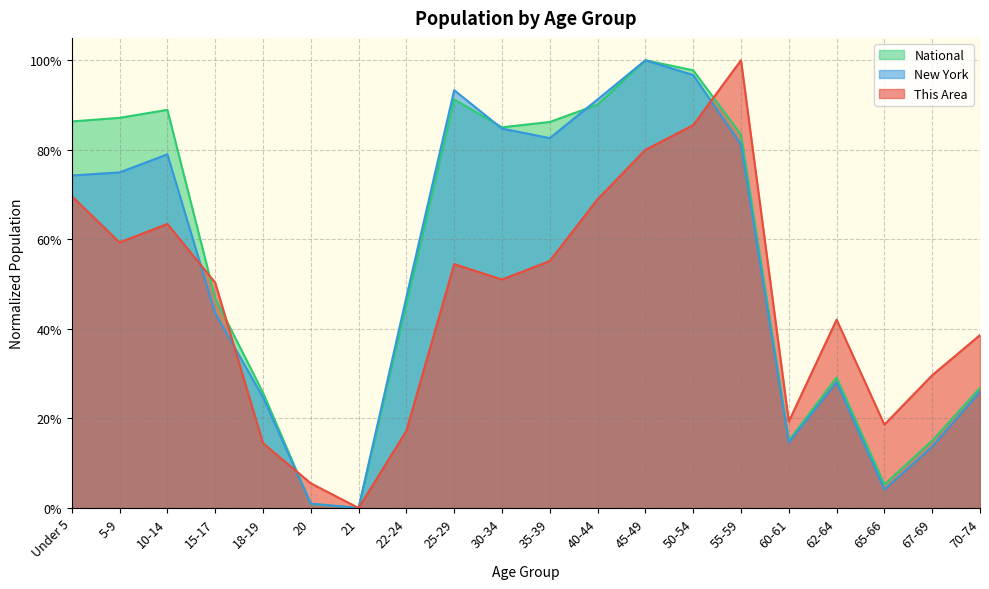

Is it true that This Area equals 0.5 at 67-69?

False